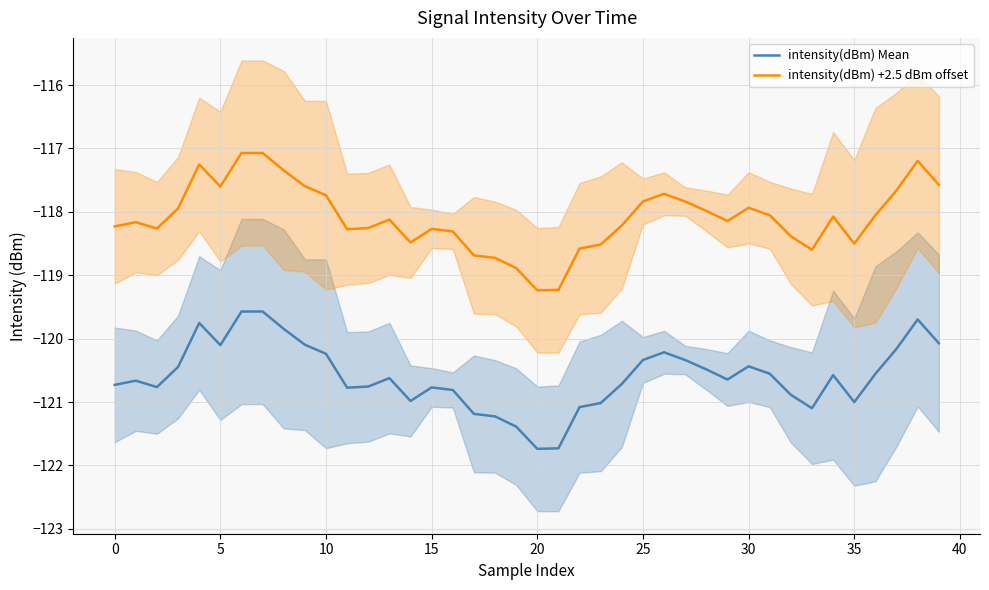

Which series has the widest spread of values?

intensity(dBm) Mean